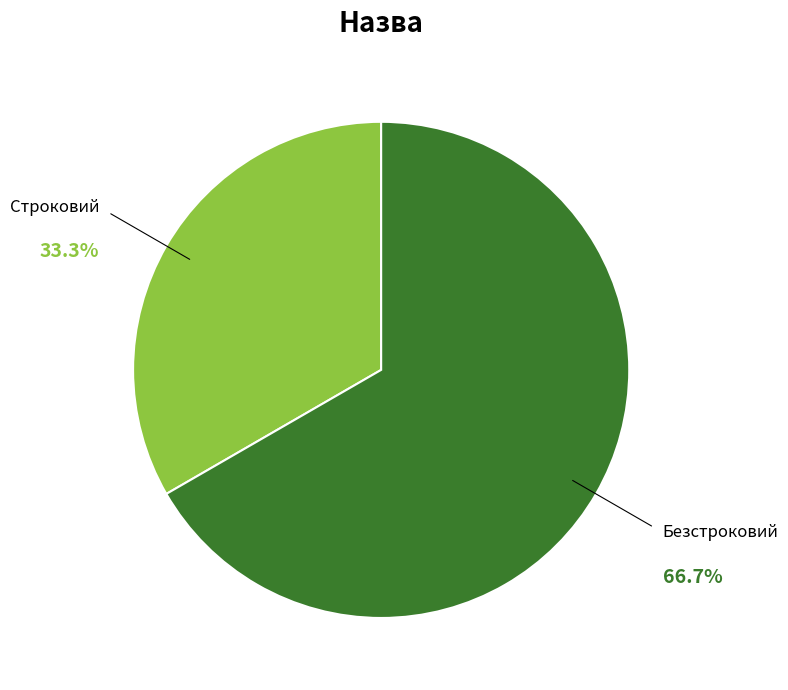

Does any single category account for the majority?

Yes